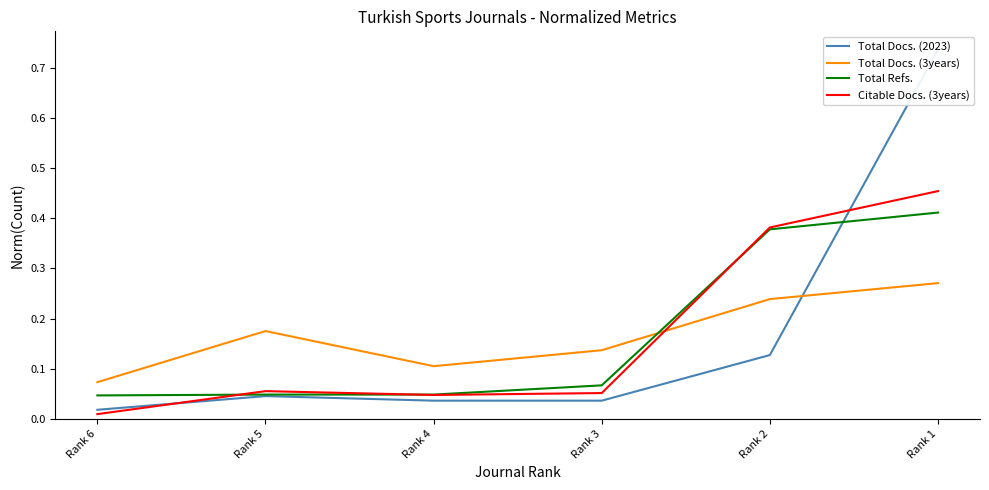

True or false: Total Docs. (3years) has a value of 0.0 at Rank 4.

False